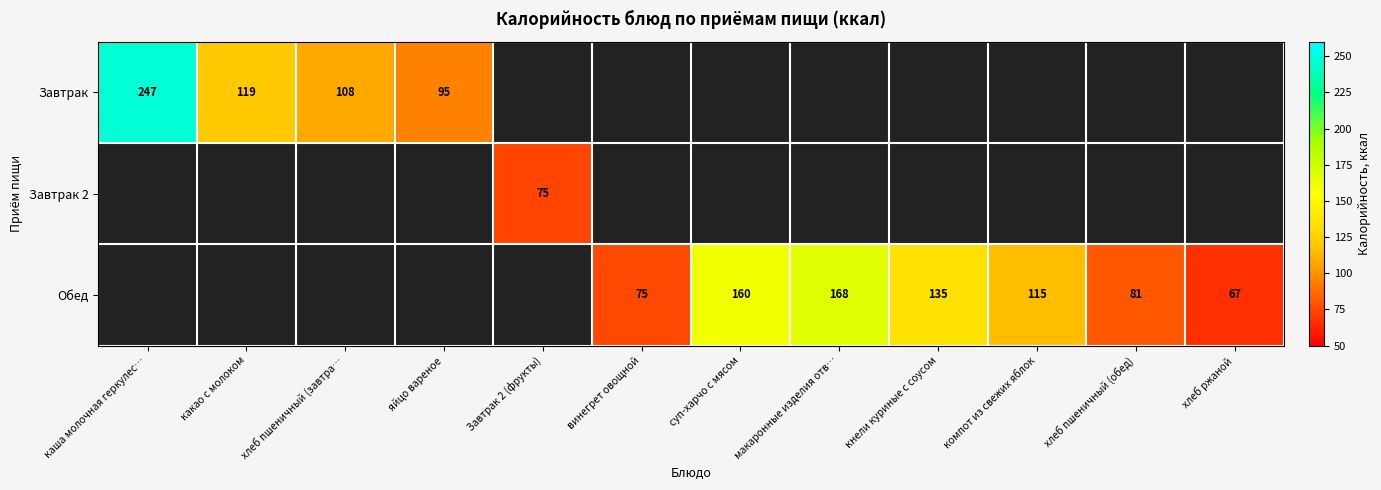

True or false: Обед has a value of 181 at компот из свежих яблок.

False